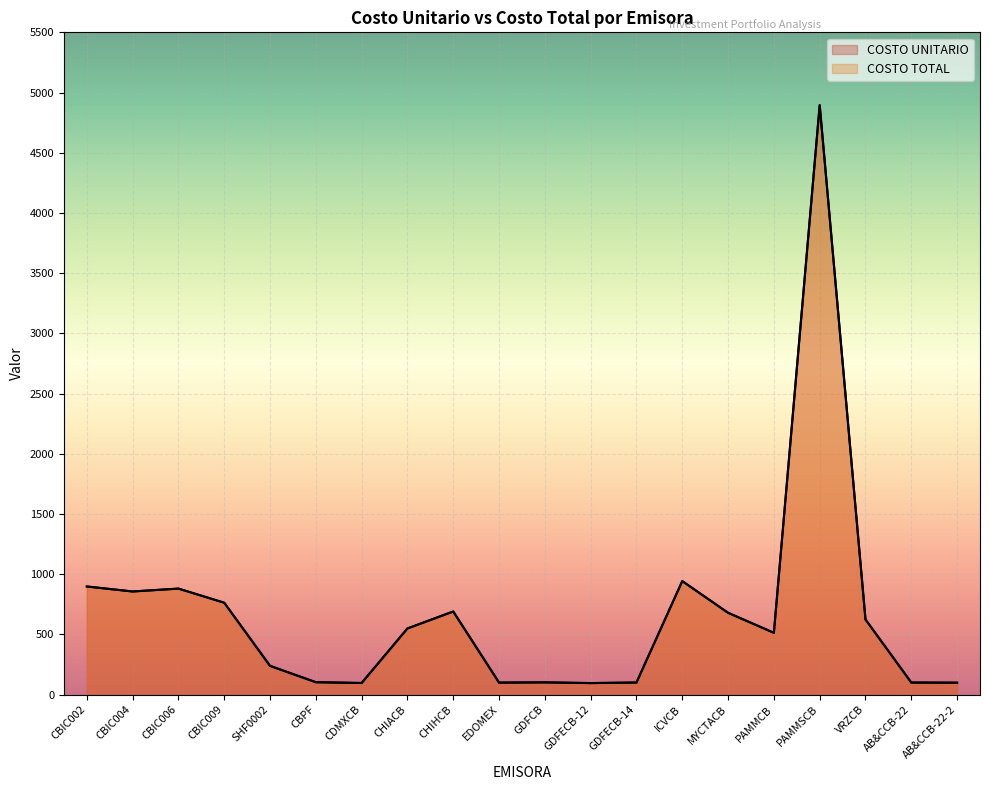

How many lines are shown in the chart?

2